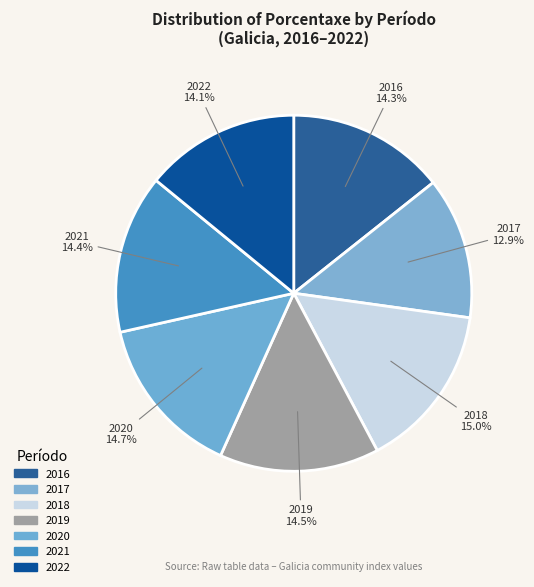

How many segments does this pie chart have?

7